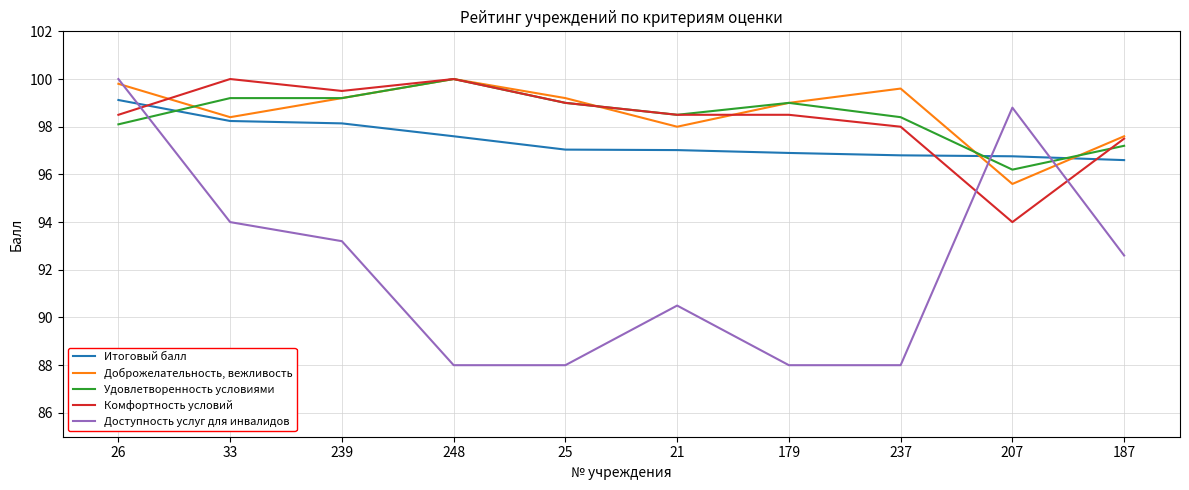

True or false: Удовлетворенность условиями and Доброжелательность, вежливость cross at least once.

True